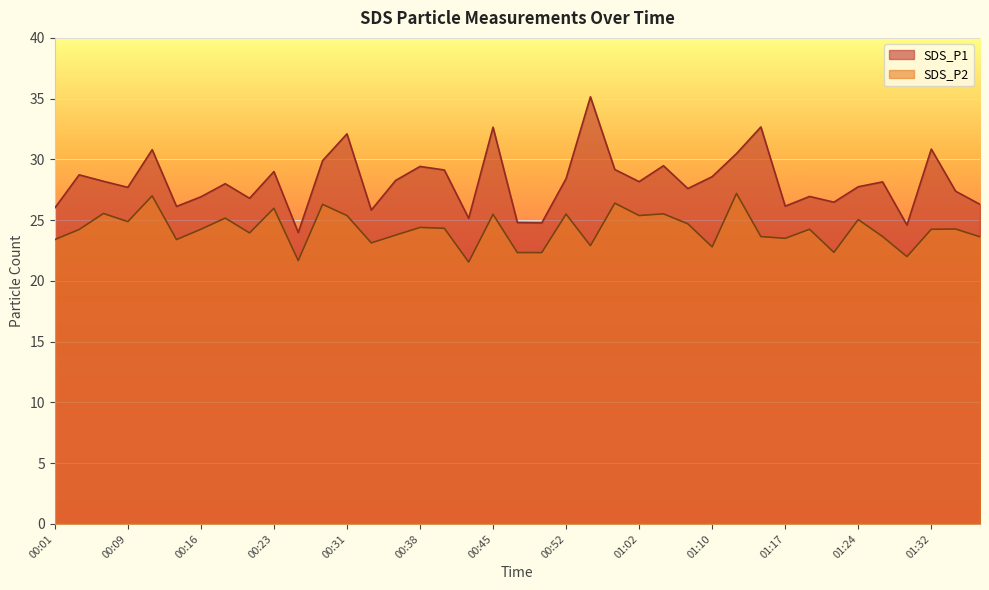

True or false: SDS_P1 has a value of 27.8 at 01:24.

True